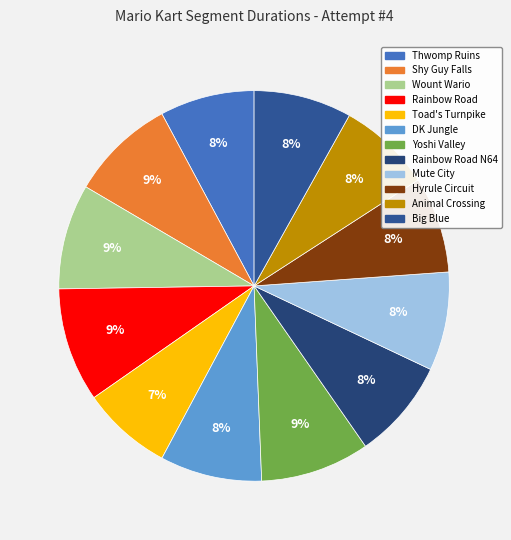

Count the number of slices in the pie.

12